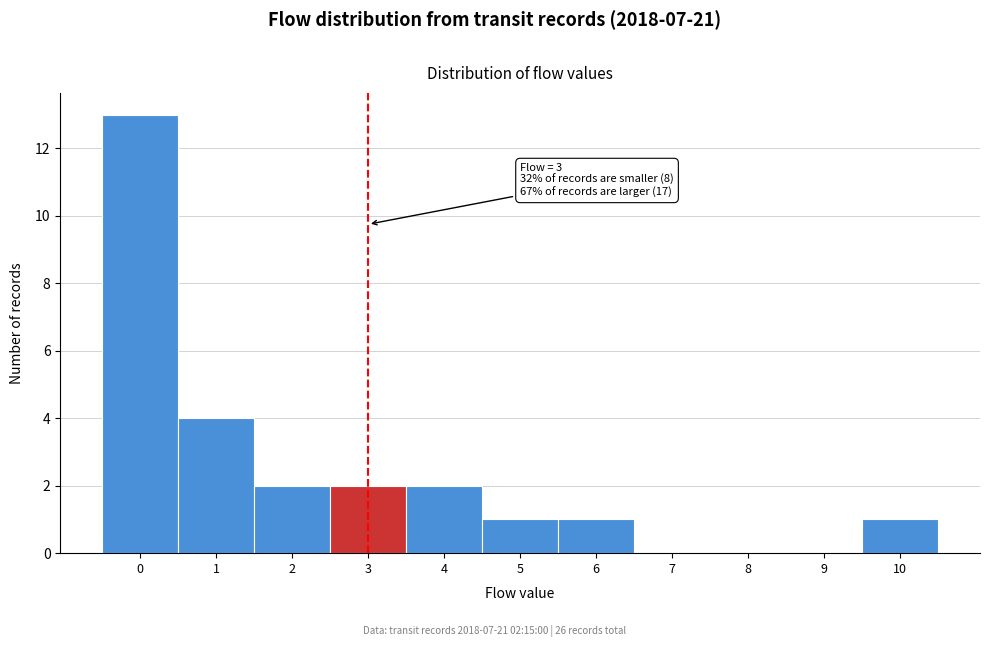

Reading left to right, list all the values displayed in this chart.

0=13	1=4	2=2	3=2	4=2	5=1	6=1	7=0	8=0	9=0	10=1